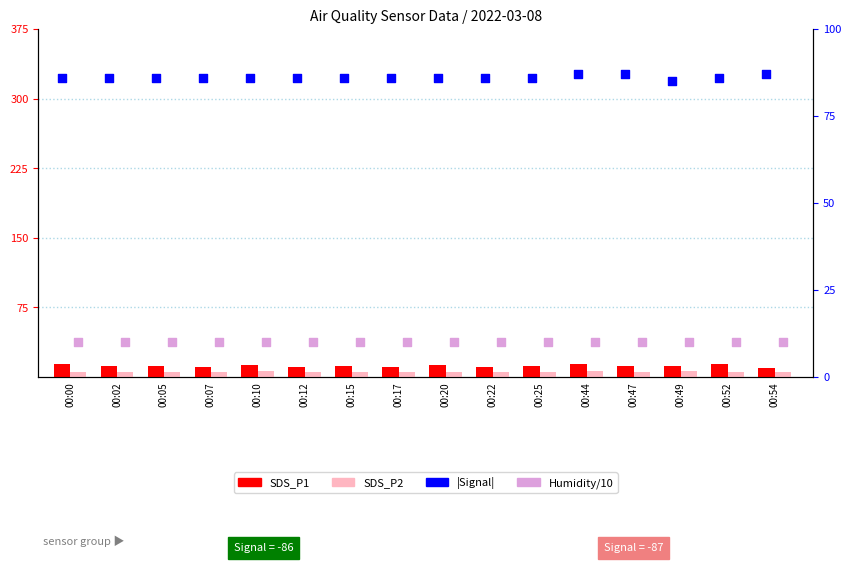

At which category is the sum across all series the highest?

00:44